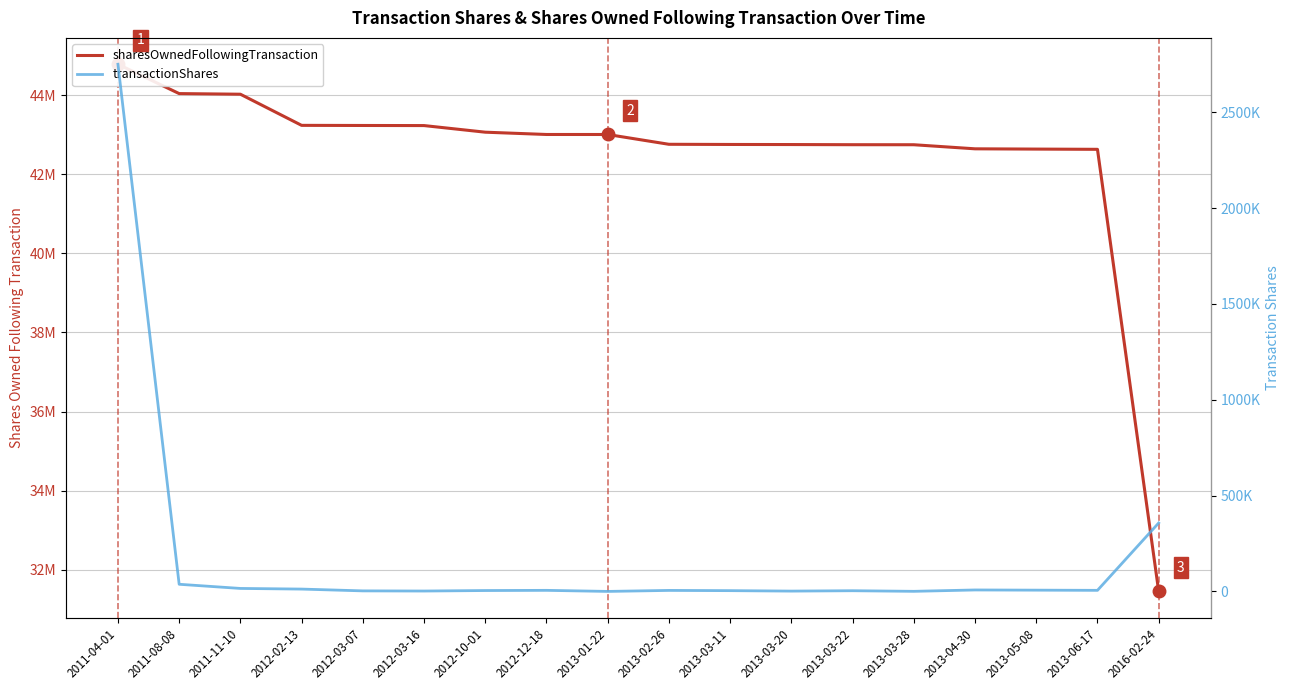

True or false: sharesOwnedFollowingTransaction and transactionShares intersect in this chart.

False